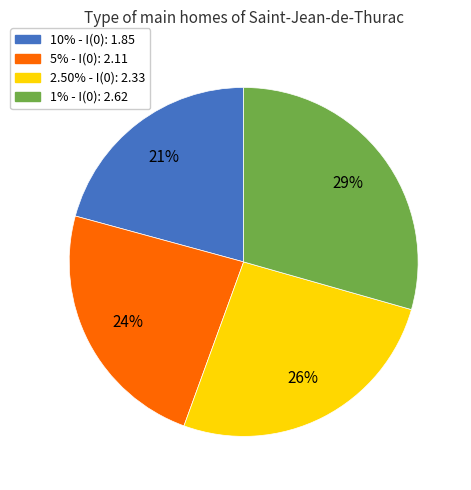

Is there a majority slice in this chart?

No